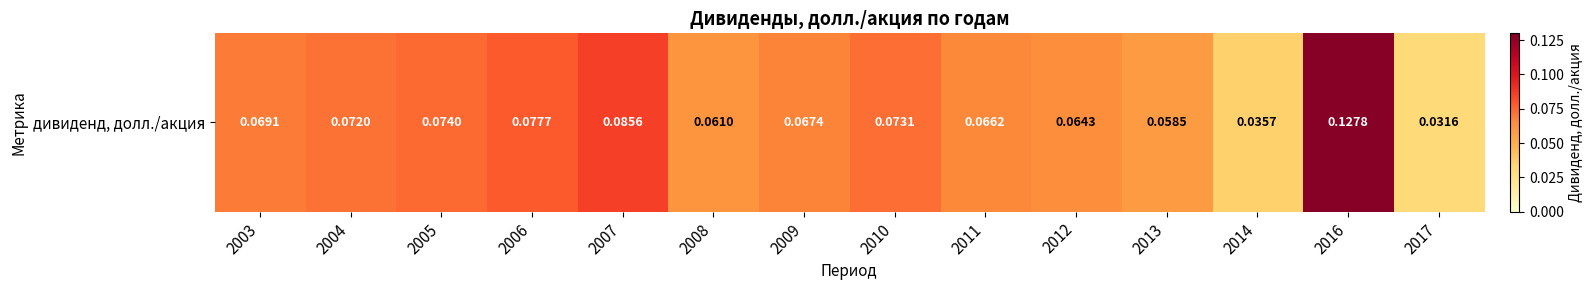

Between 2014 and 2016, which is larger?

2016